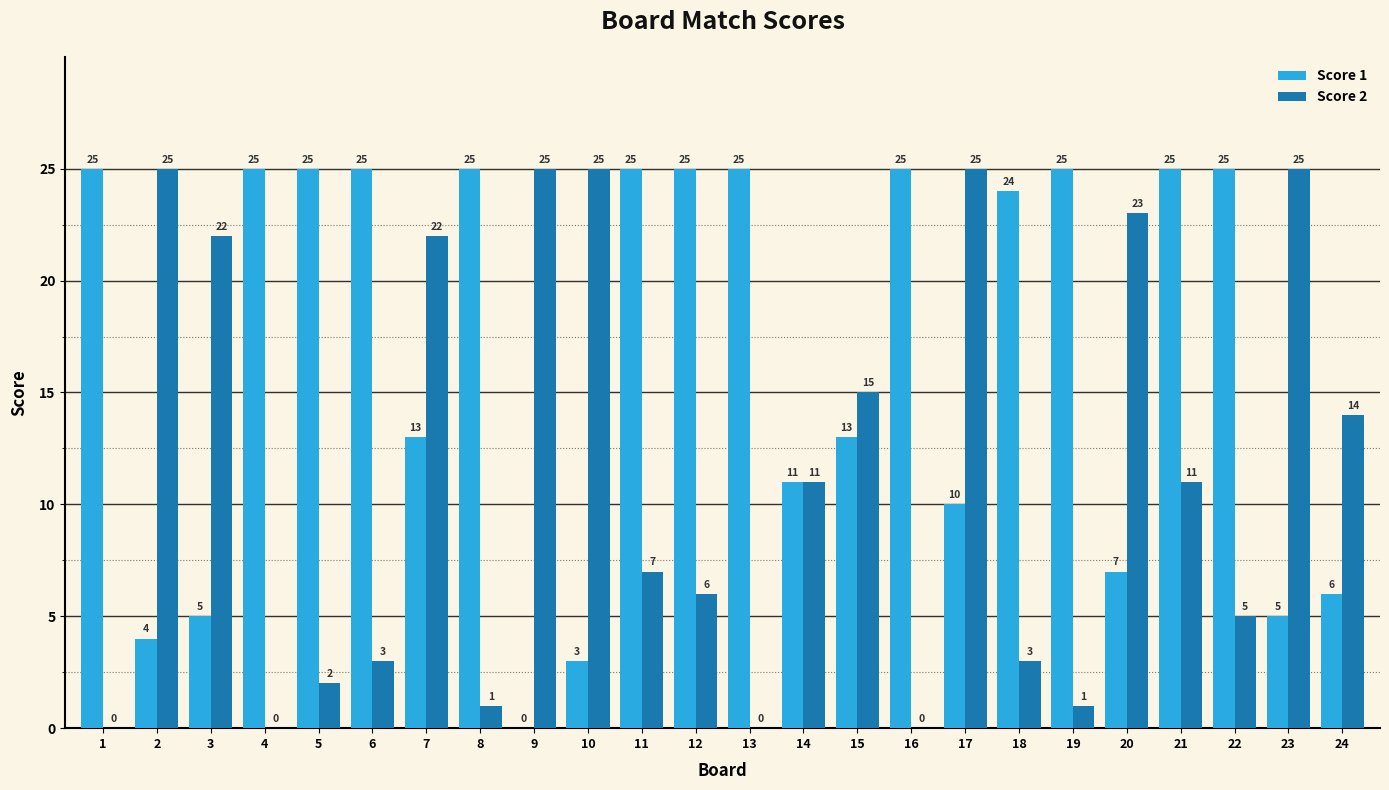

What is the sum of all Score 1 values?

401